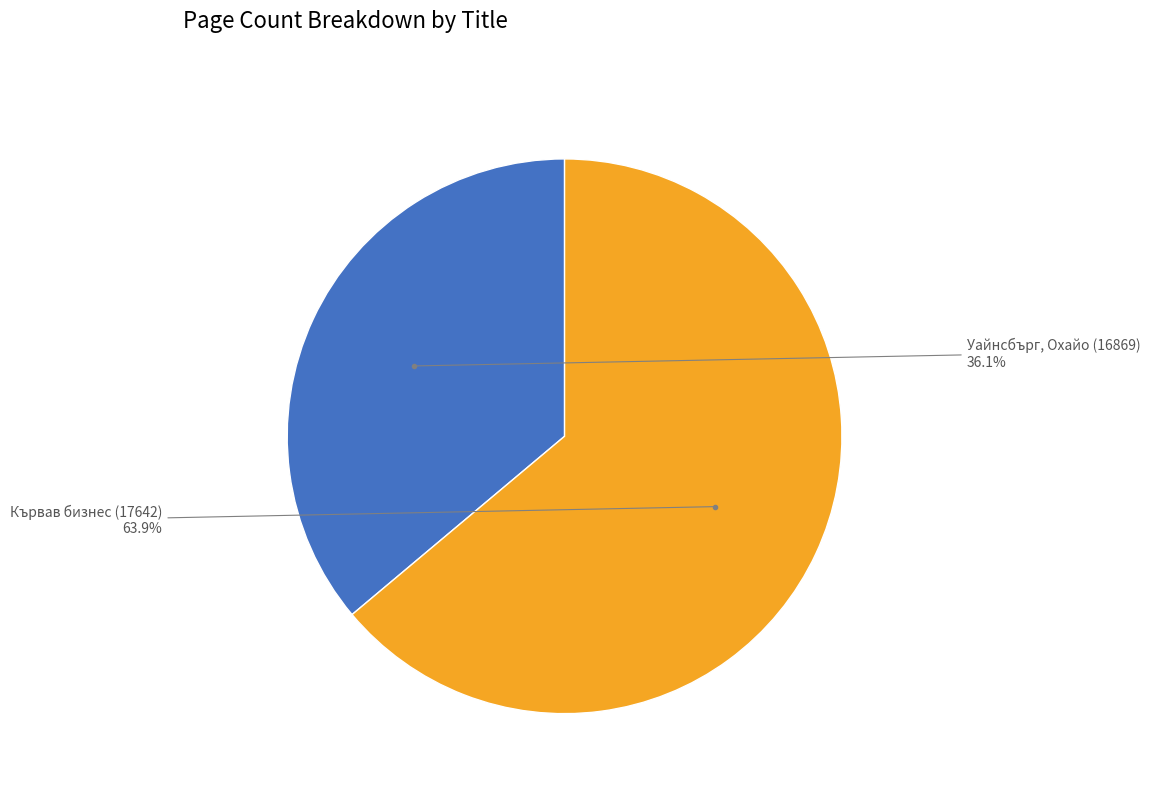

Is there any slice that represents more than half of the pie?

Yes